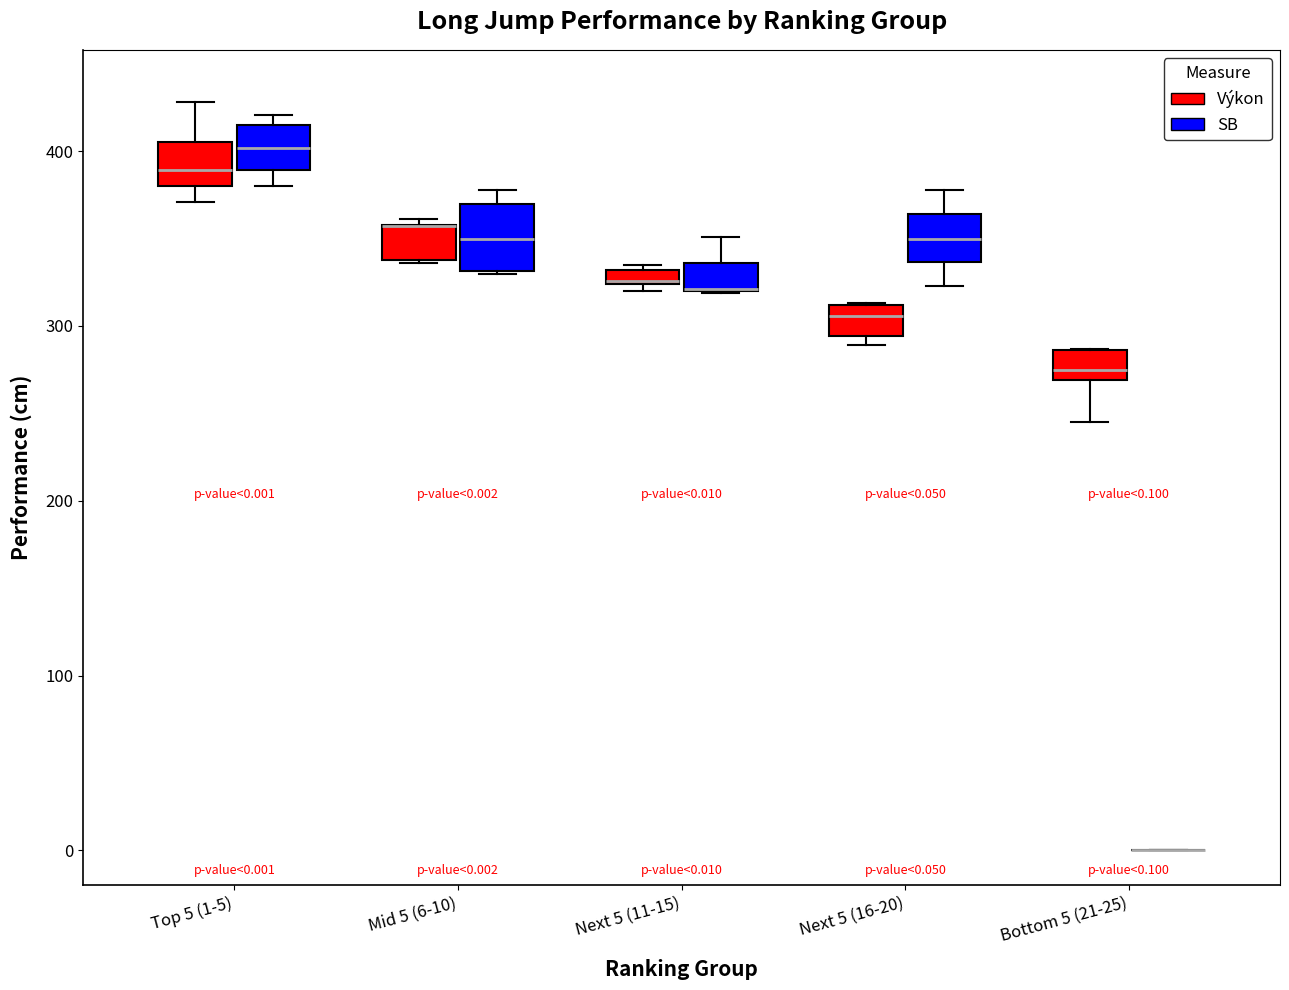

Which box is the tallest, from its lower edge to its upper edge?

Mid 5 (6-10) (SB)